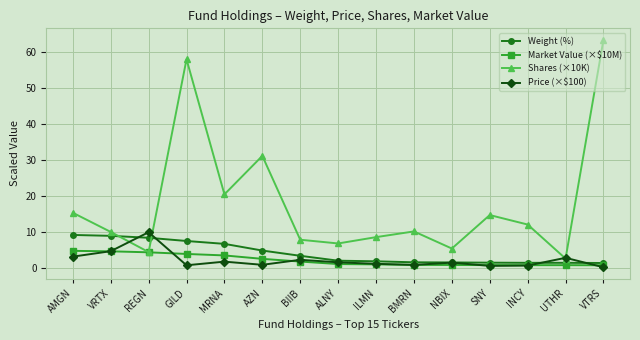

Is the value of Weight (%) at ILMN greater than the value of Market Value (×$10M) at GILD?

No